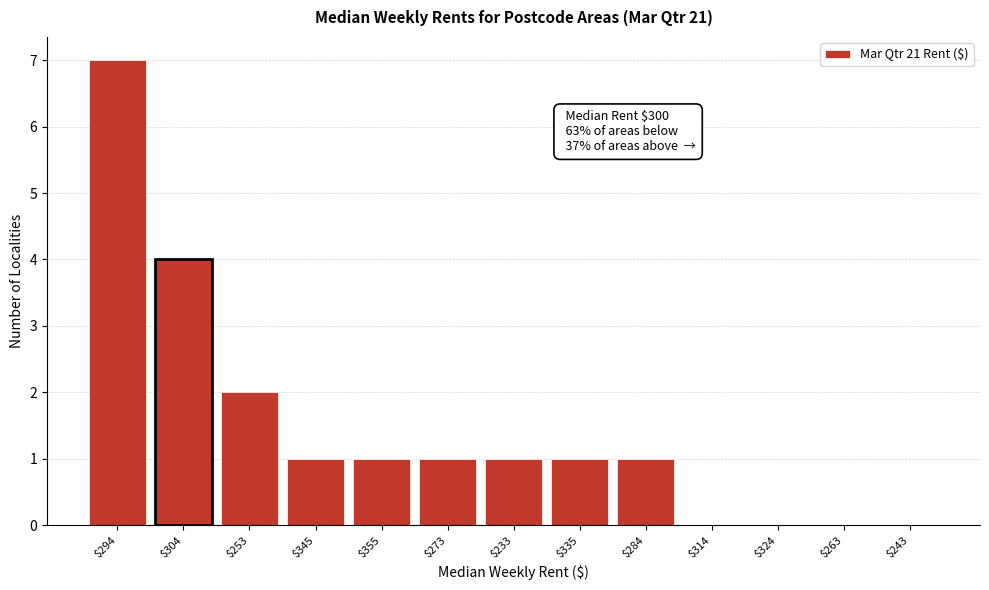

What is the sum of all values?

19